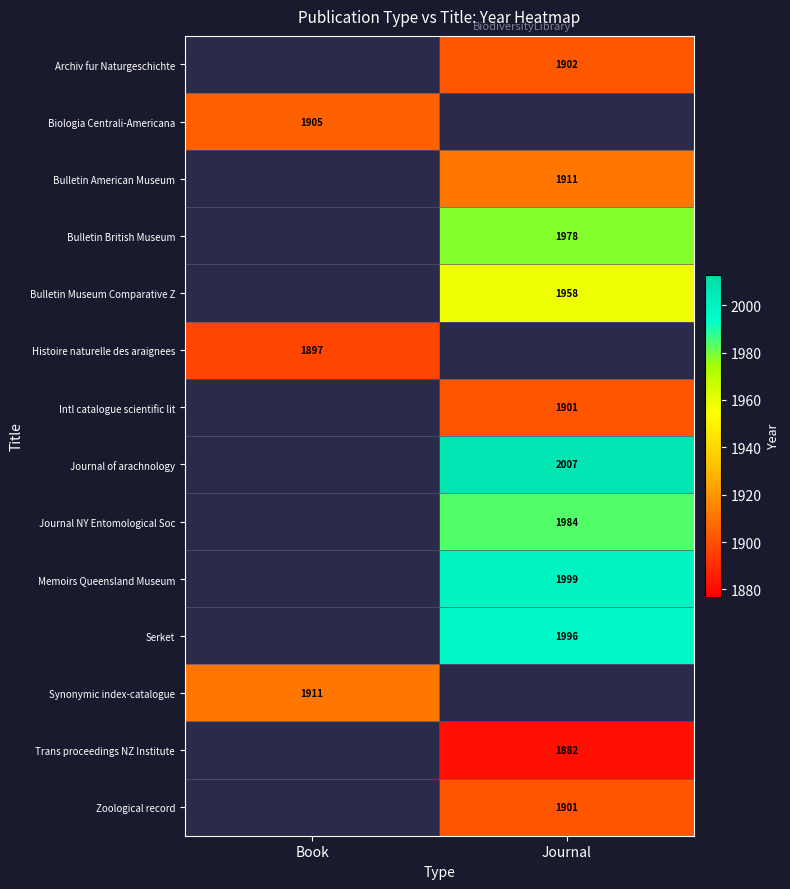

The Synonymic index-catalogue series shows 2488 at Book. True or false?

False